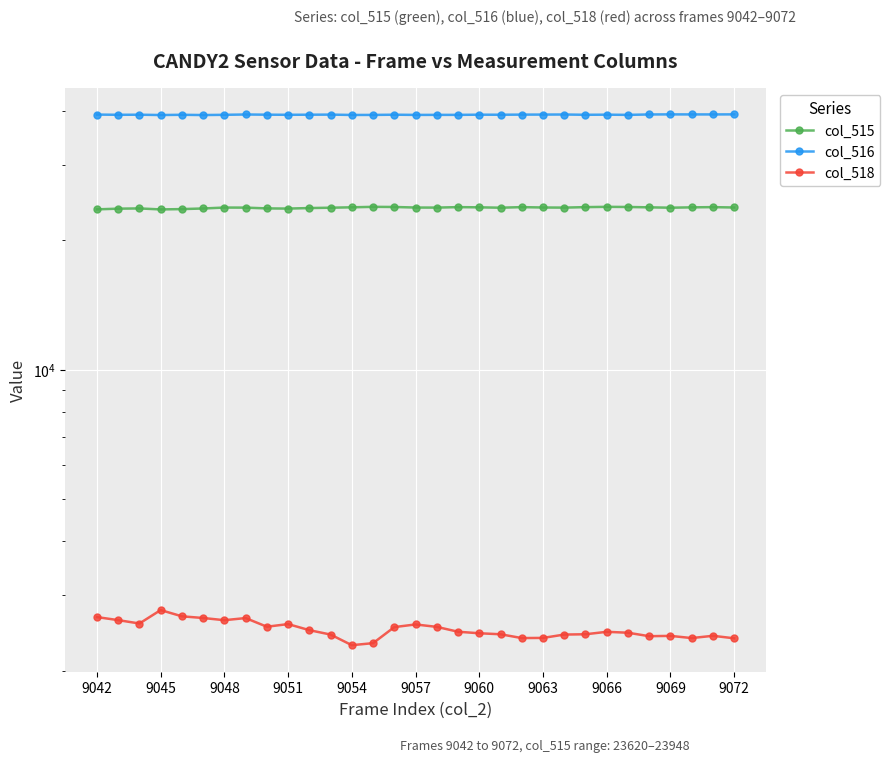

Where is the first local minimum for col_516?

9045